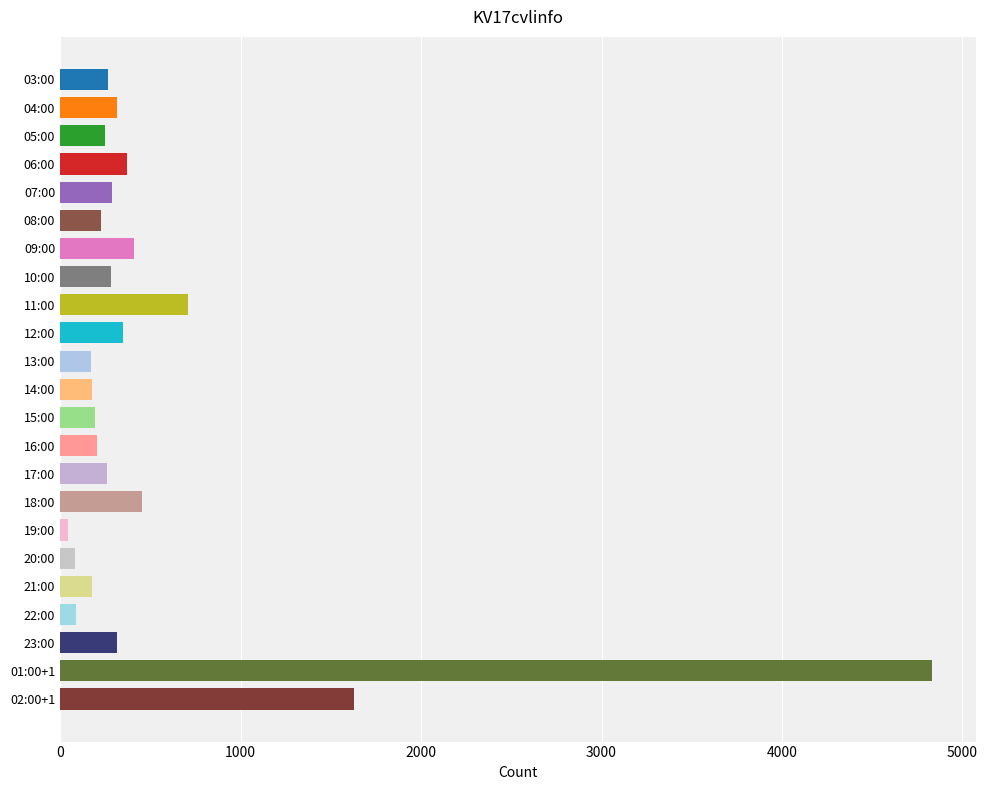

What is the label of the 22nd bar from the top?

01:00+1